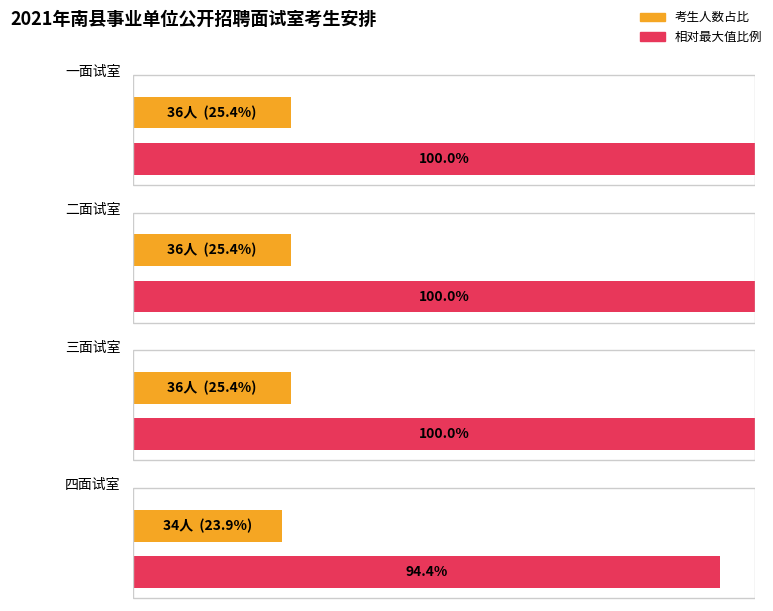

Is it true that the value at 一面试室 is 47?

False